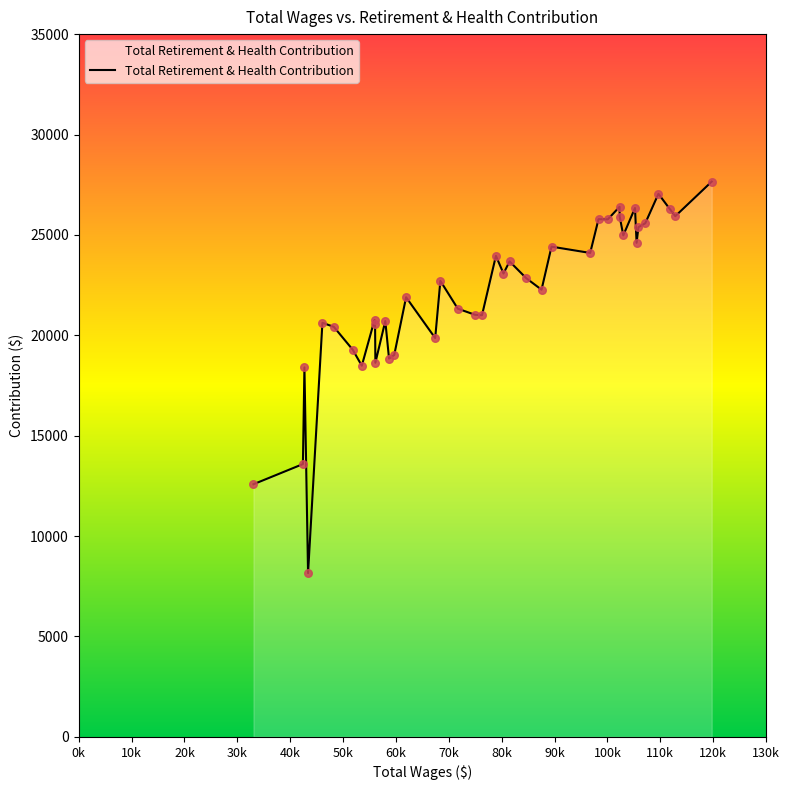

What is the smallest value displayed?

8155